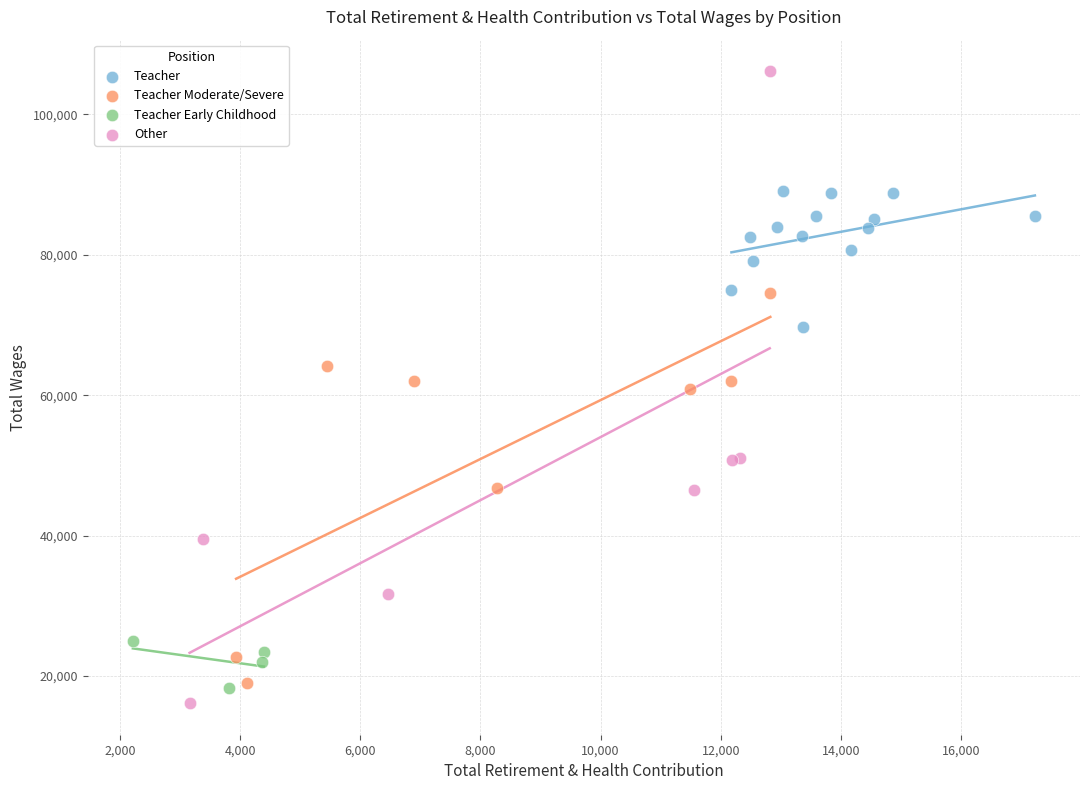

Which series has the largest Y range (max minus min)?

Other